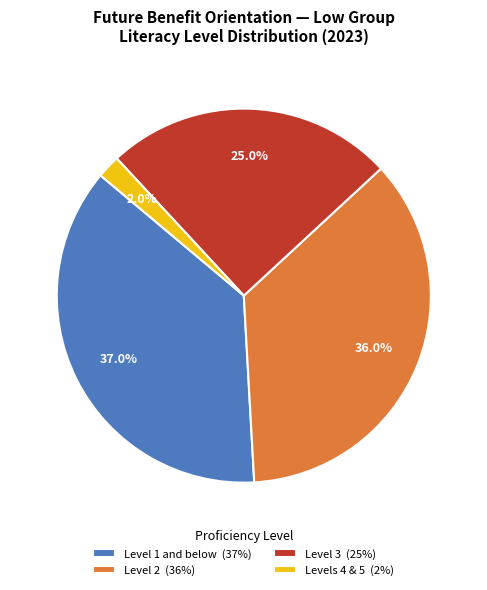

Is there any slice that represents more than half of the pie?

No